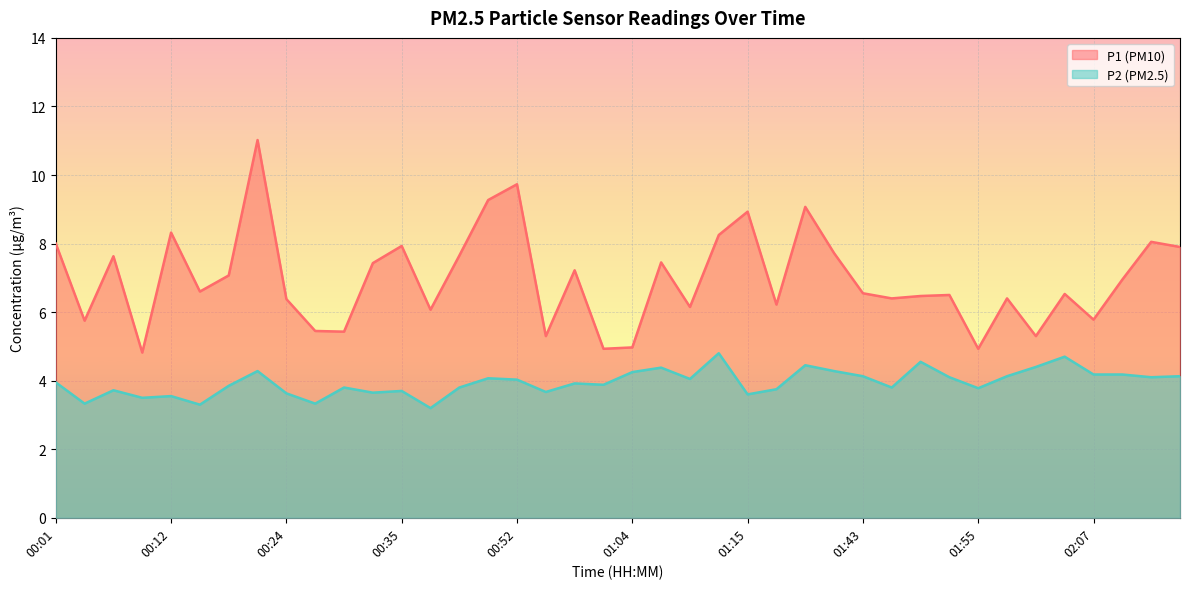

What is the approximate value of P2 at 00:10?

3.5